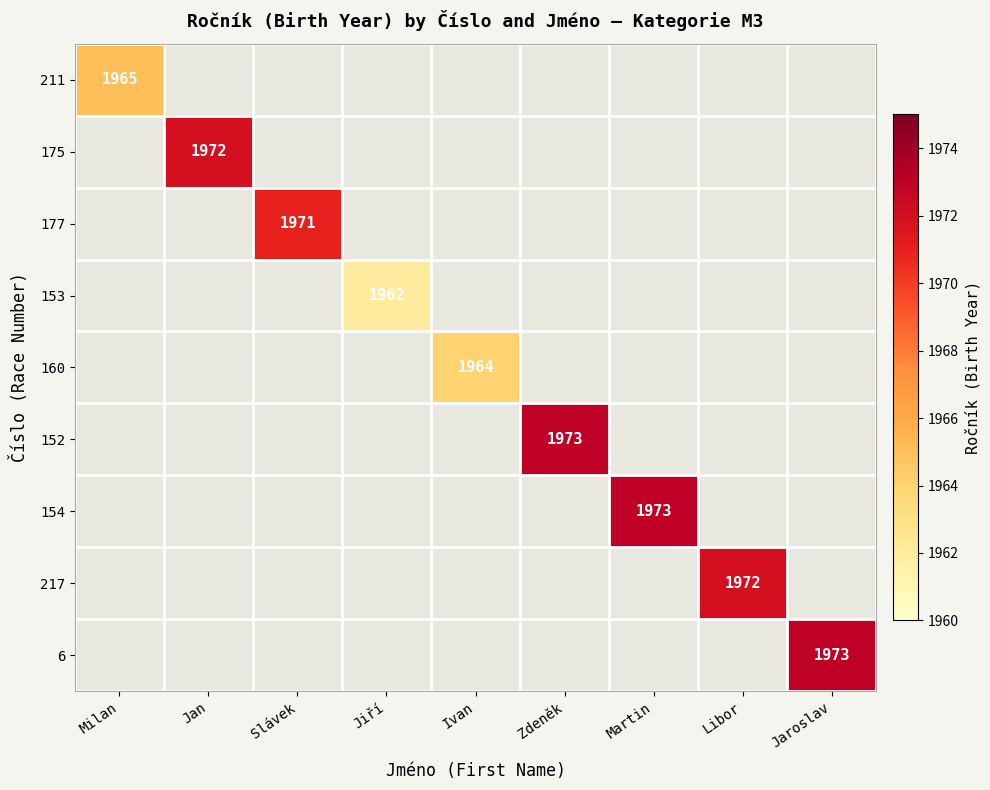

What is the minimum value shown in the chart?

1962.0